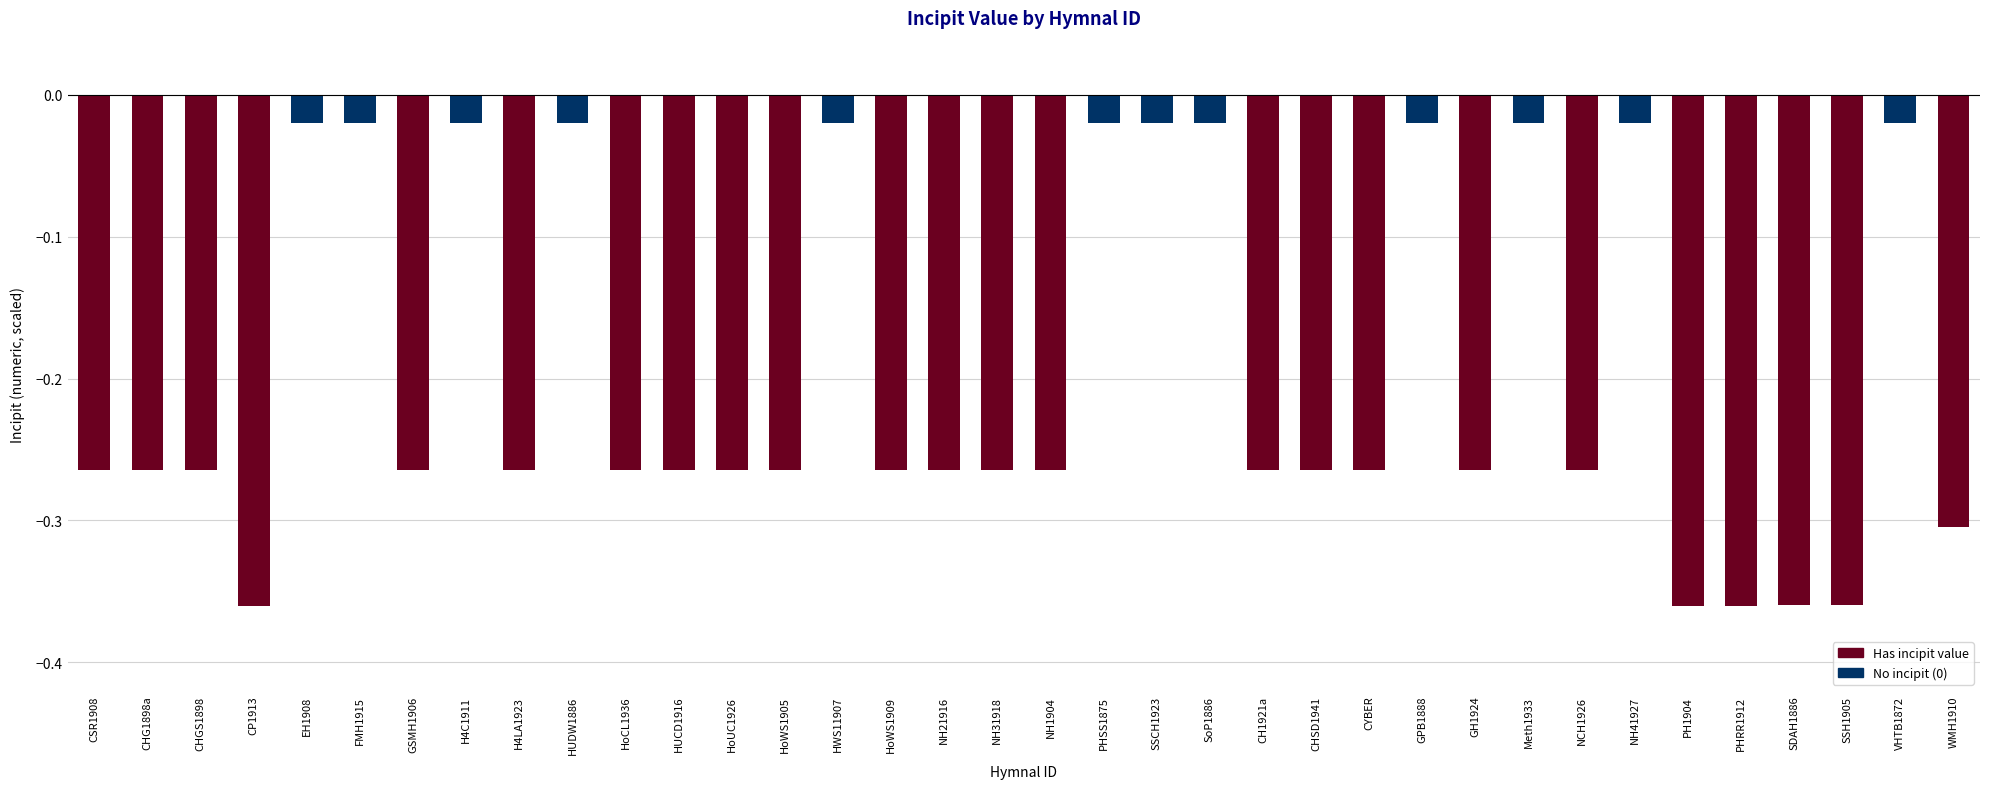

The value at HoUC1926 is -0.3. True or false?

True